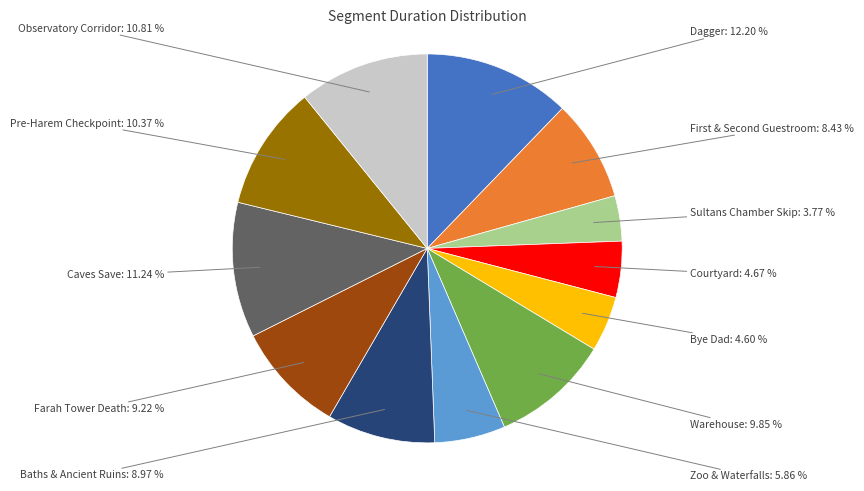

Does any single category account for the majority?

No